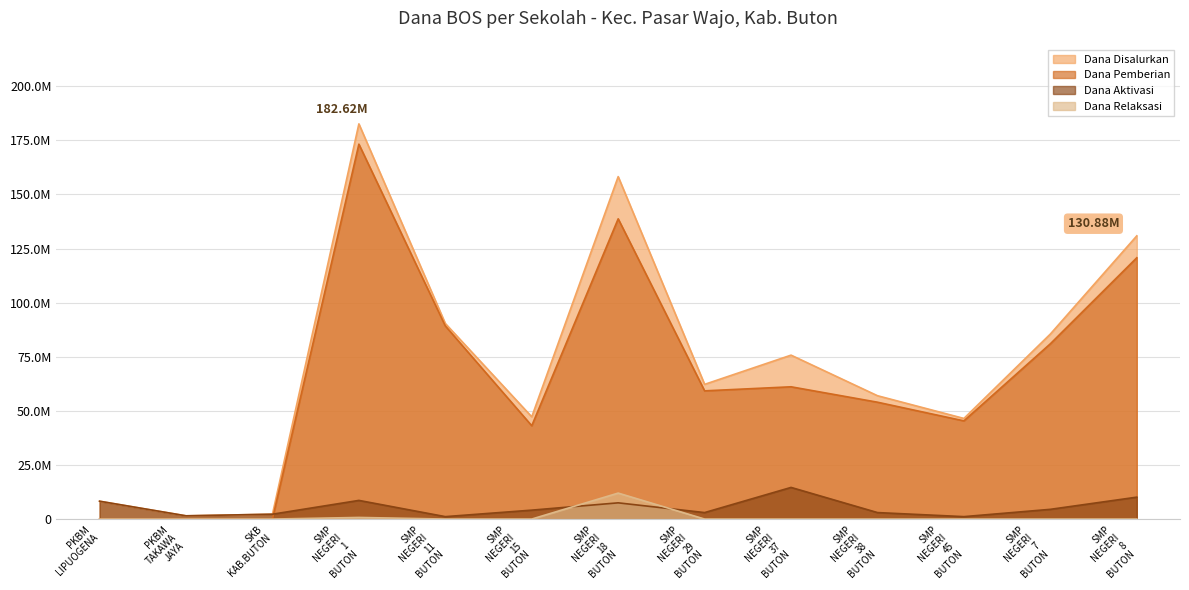

What is the spread (max minus min) of values at SMP NEGERI 18 BUTON?

150750000